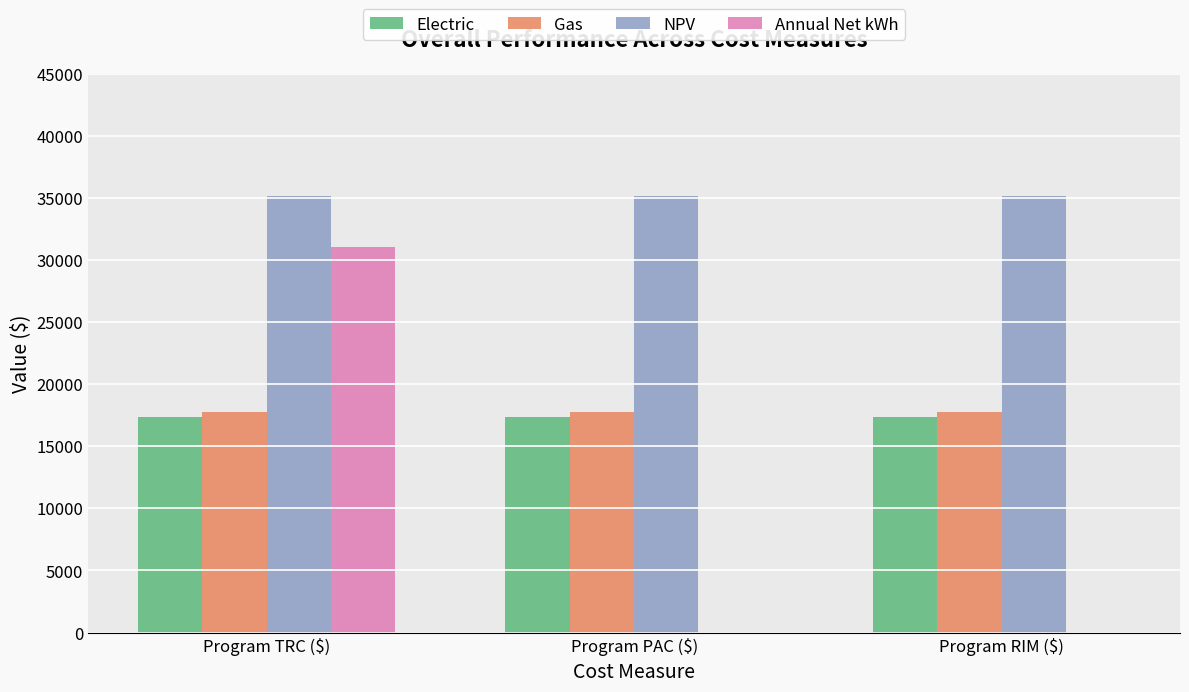

What are all the series names shown in the legend?

Electric, Gas, NPV, Annual Net kWh